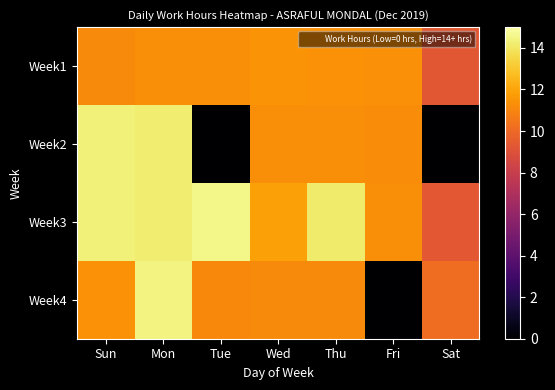

At how many categories does at least one series exceed 7?

7